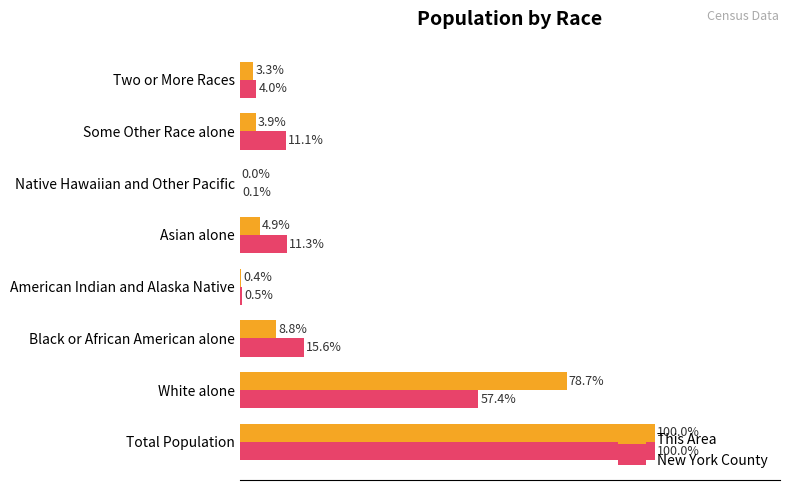

At which category is the sum across all series the highest?

Total Population